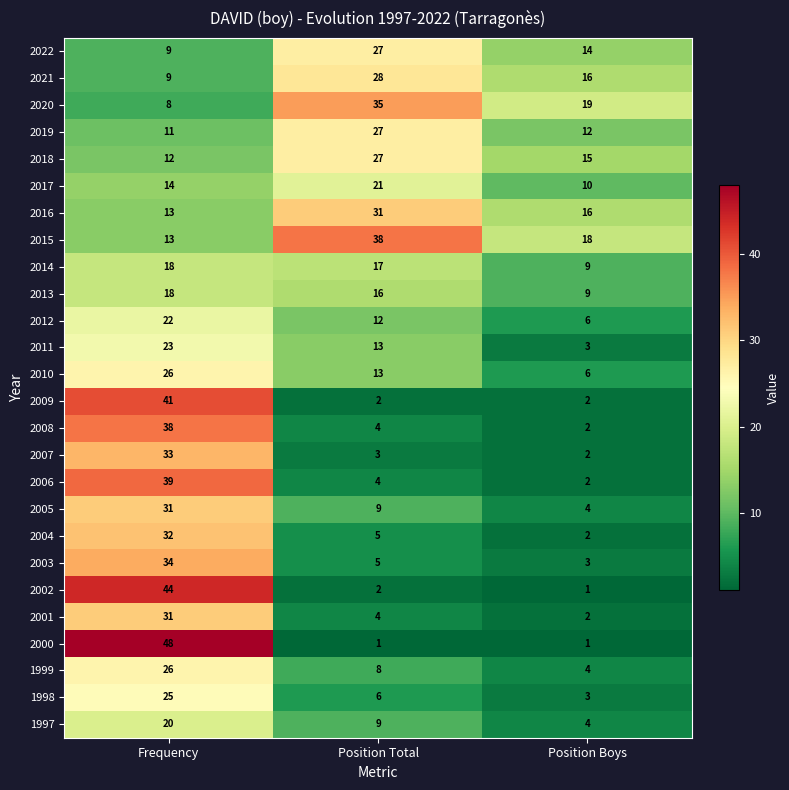

Which category has the highest value in the 1997 series?

Frequency